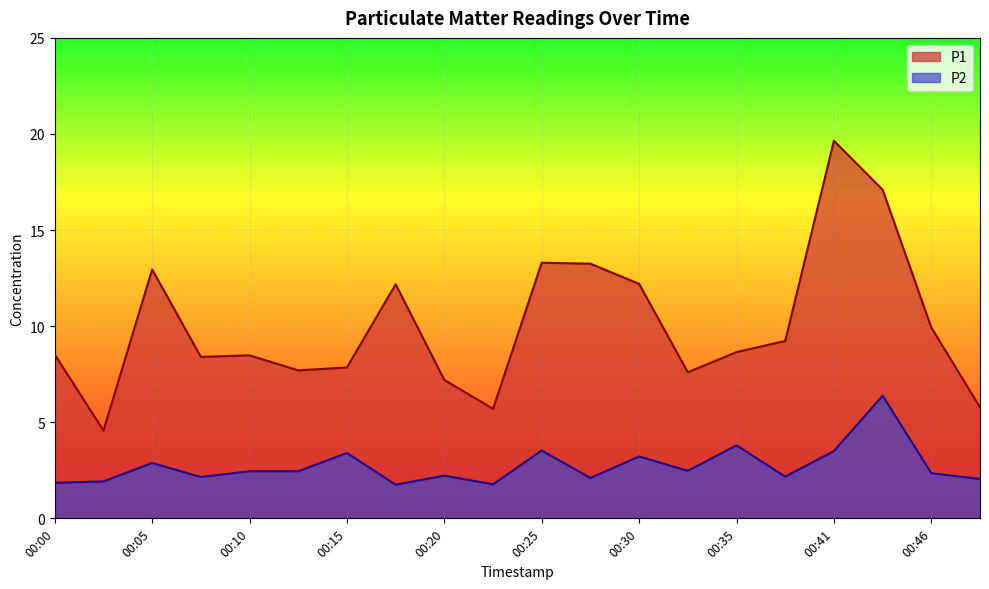

At which category does P1 reach its first local valley?

00:03